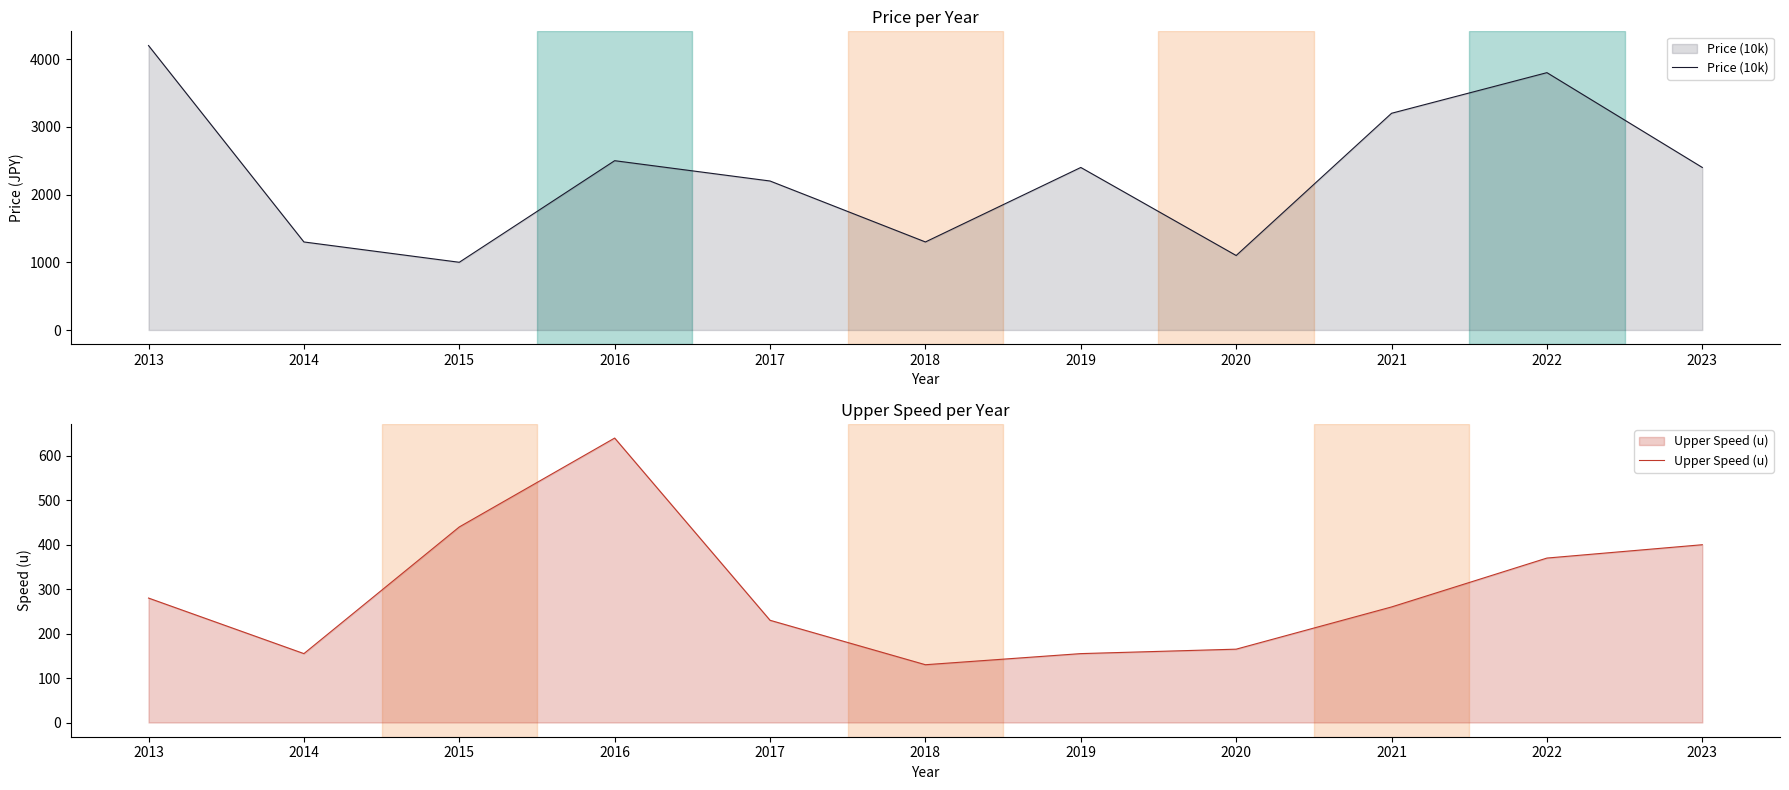

Between 2016 and 2017, which series saw the biggest shift?

Upper Speed (u)